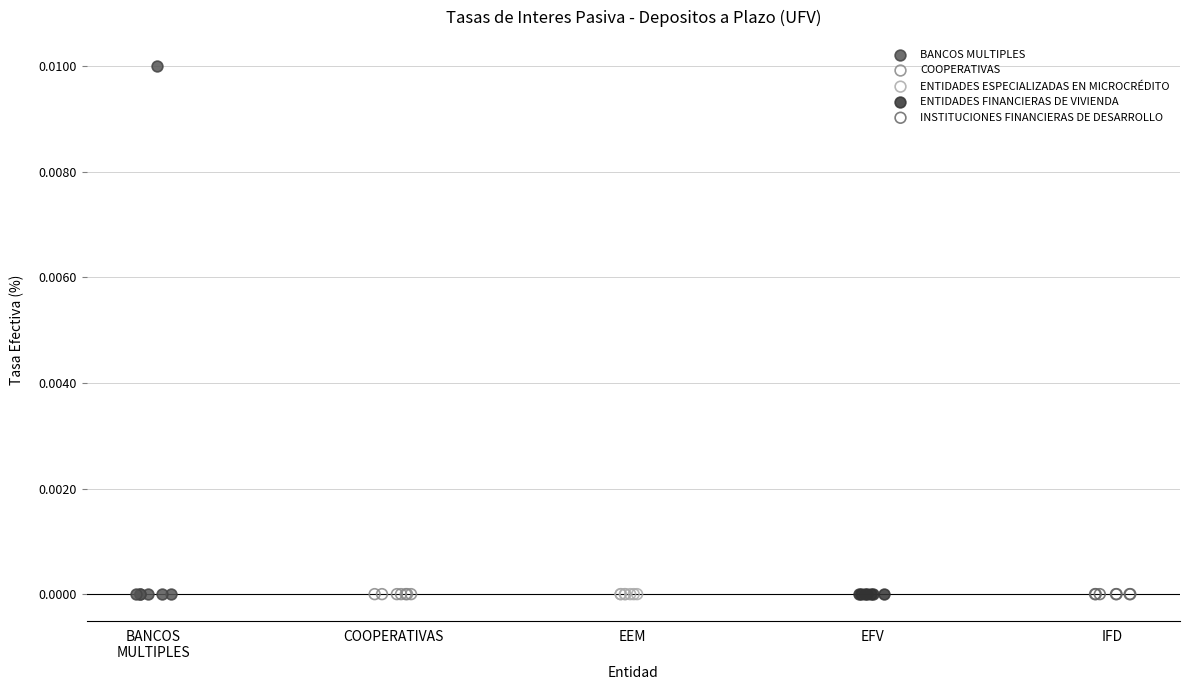

What are all the series names shown in the legend?

BANCOS MULTIPLES, COOPERATIVAS, ENTIDADES ESPECIALIZADAS EN MICROCRÉDITO, ENTIDADES FINANCIERAS DE VIVIENDA, INSTITUCIONES FINANCIERAS DE DESARROLLO